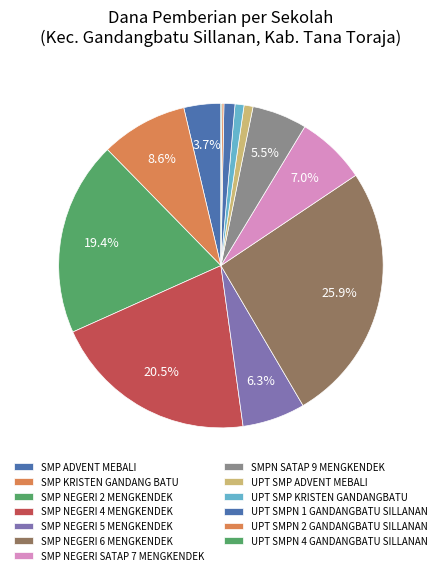

To the nearest percent, what is the average slice percentage?

8%